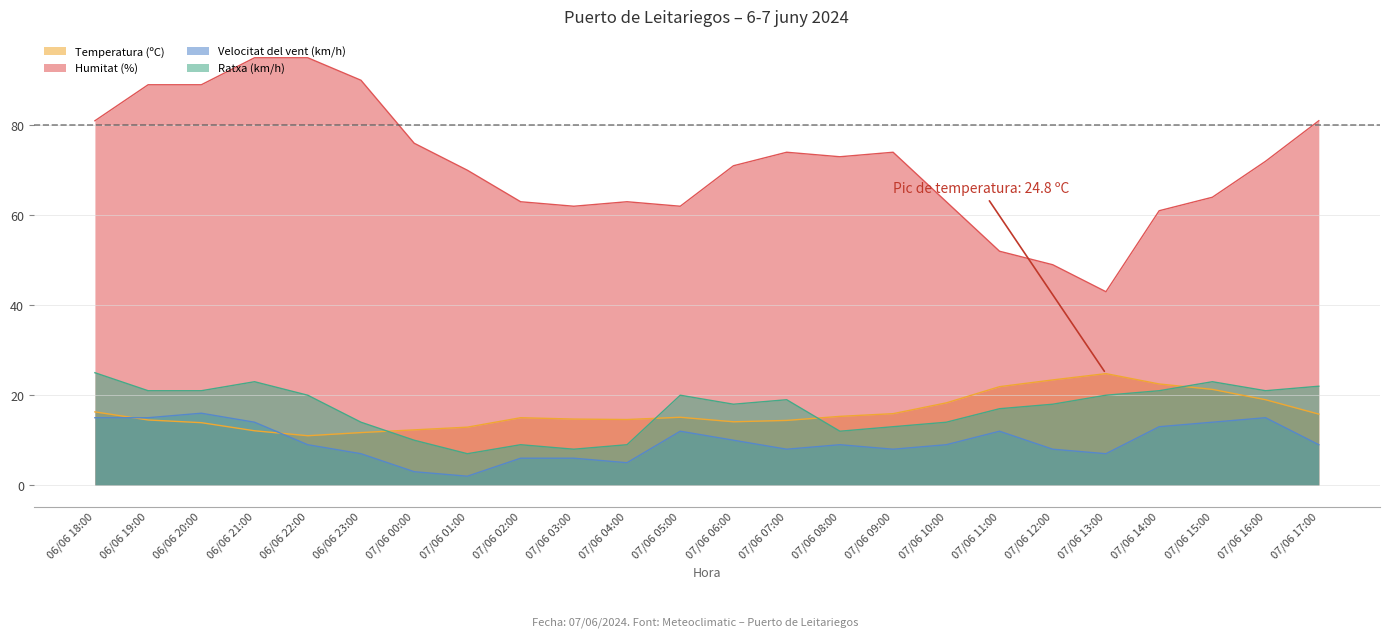

What is the difference between the maximum and minimum values in the Ratxa (km/h) series?

18.0